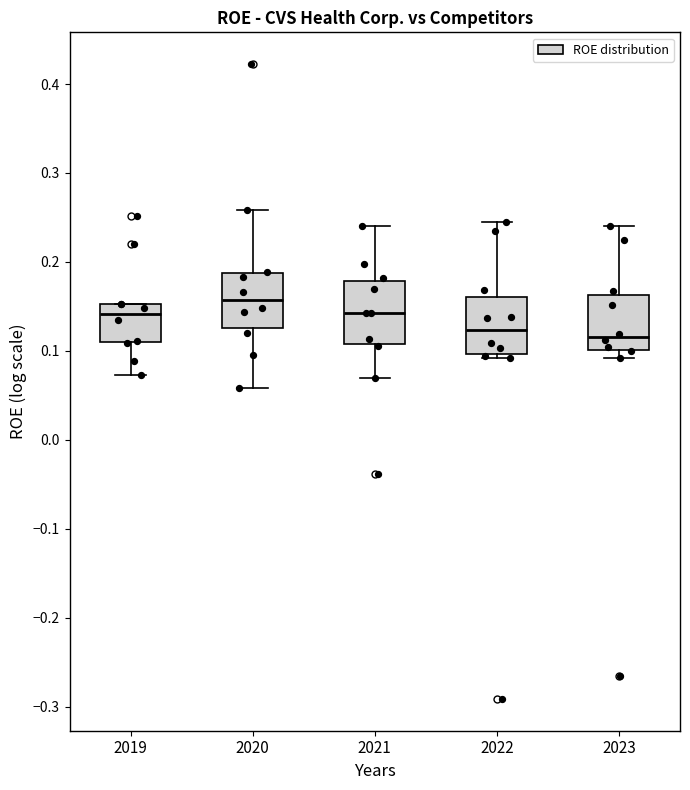

Reading left to right, transcribe this box plot: for each box, give where its median line is, the range the box spans, and where its two whiskers end, as read against the y-axis. The values are not printed on the chart, so give them approximately, as read against the axis.

2019: median 0.14, box 0.11 to 0.15, whiskers 0.07 to 0.15
2020: median 0.16, box 0.13 to 0.19, whiskers 0.06 to 0.26
2021: median 0.14, box 0.11 to 0.18, whiskers 0.07 to 0.24
2022: median 0.12, box 0.10 to 0.16, whiskers 0.09 to 0.25
2023: median 0.12, box 0.10 to 0.16, whiskers 0.09 to 0.24